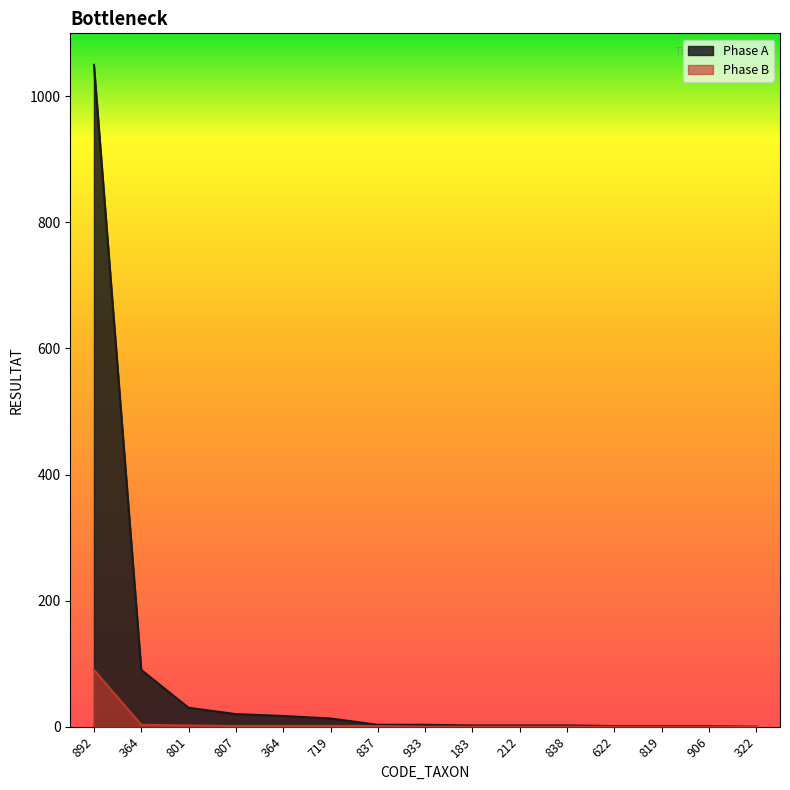

At which category is the sum across all series the highest?

892